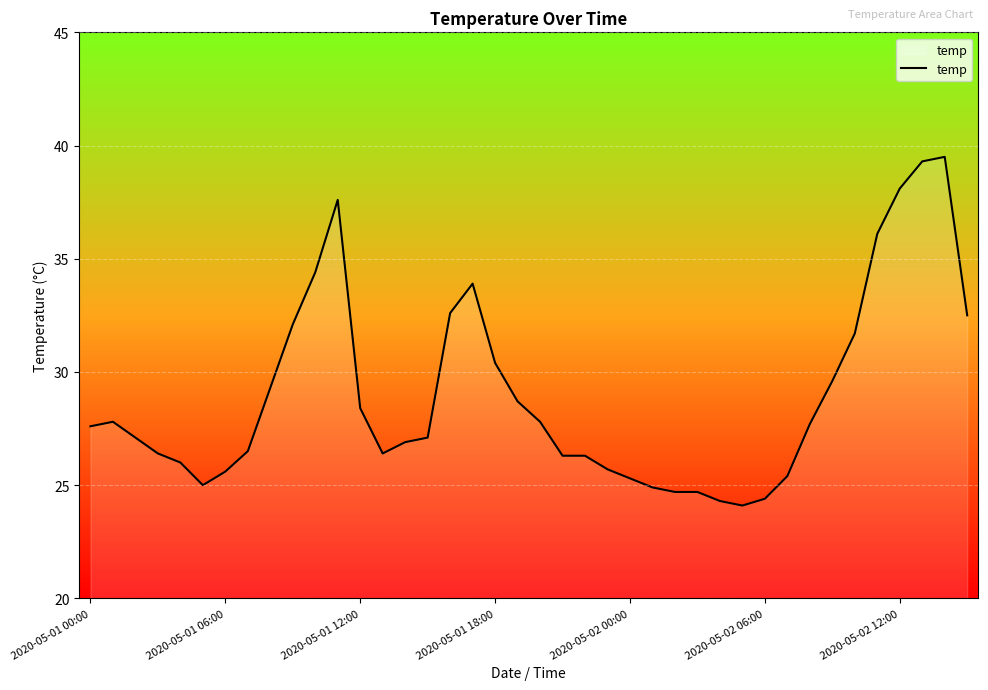

What is the minimum value shown in the chart?

24.1